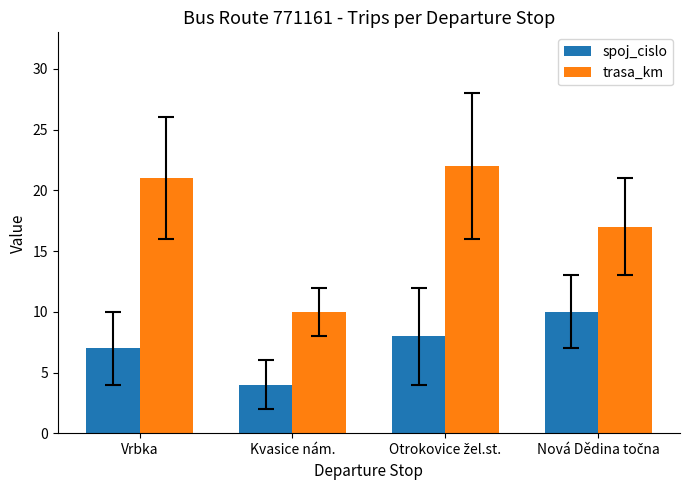

What is the difference between the maximum and minimum values in the trasa_km series?

12